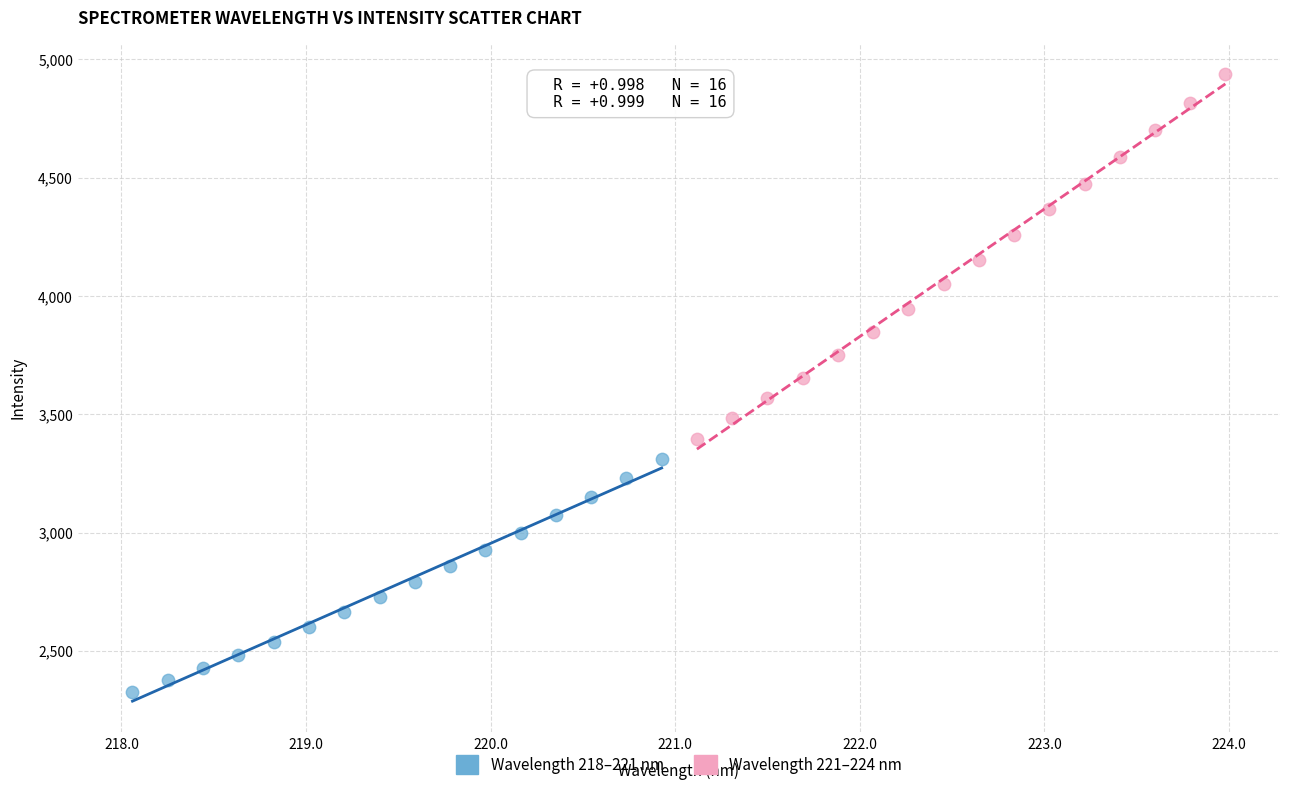

Which series has the largest Y range (max minus min)?

Wavelength 221–224 nm